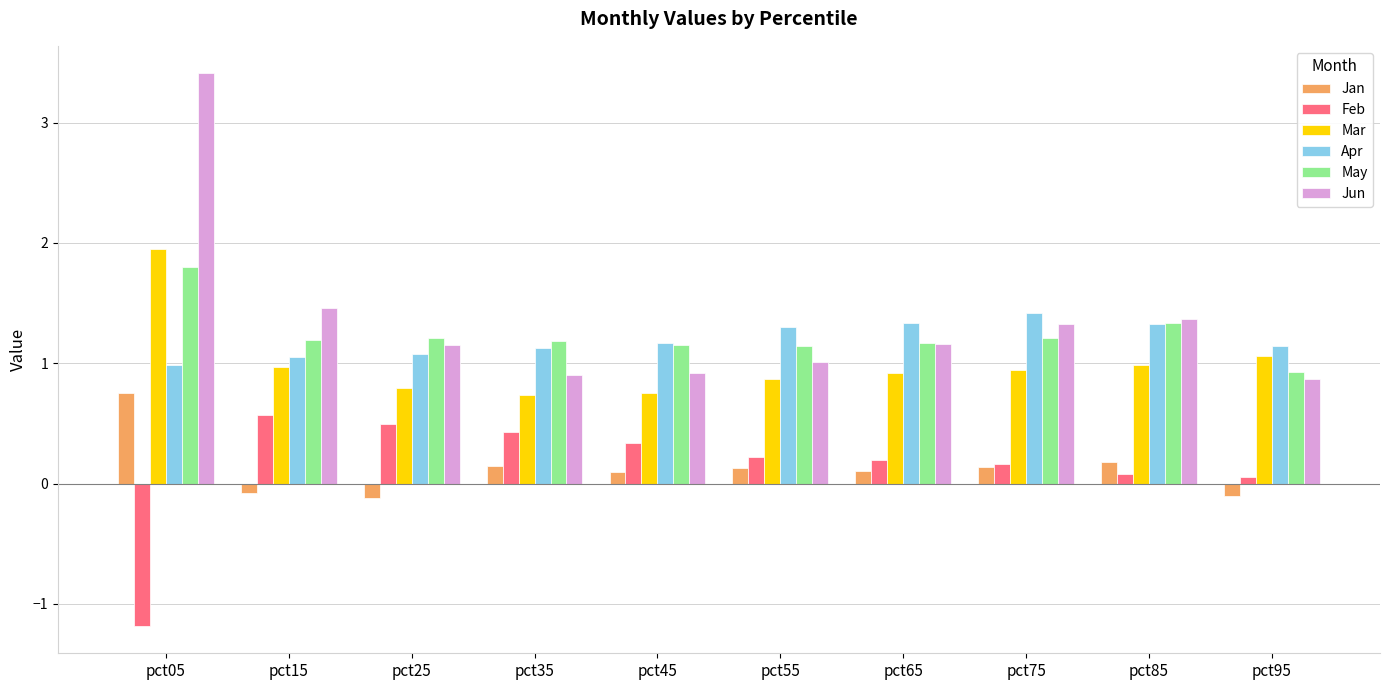

Are the bars horizontal?

No